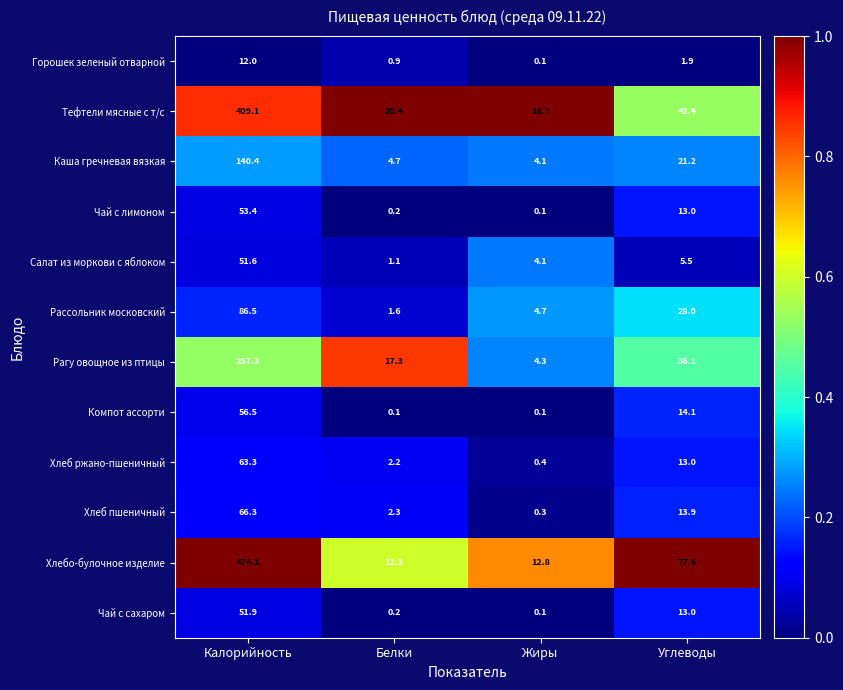

Is it true that Хлебо-булочное изделие equals 17.1 at Белки?

False